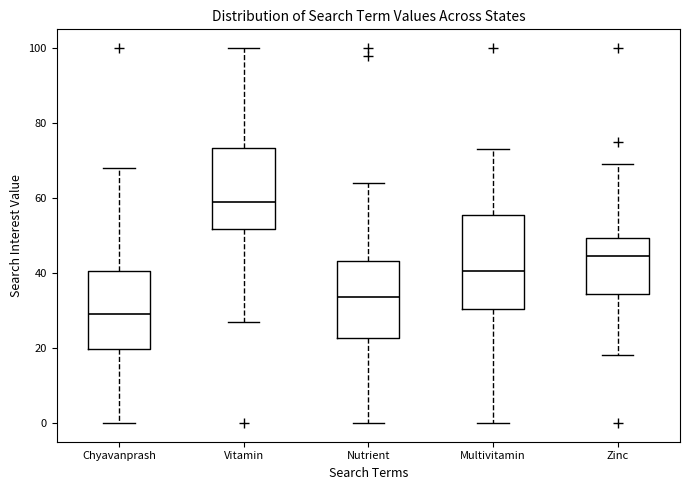

Reading left to right, transcribe this box plot: for each box, give where its median line is, the range the box spans, and where its two whiskers end, as read against the y-axis. The values are not printed on the chart, so give them approximately, as read against the axis.

Chyavanprash: median 30, box 20 to 40, whiskers 0 to 68
Vitamin: median 60, box 52 to 74, whiskers 28 to 100
Nutrient: median 34, box 22 to 44, whiskers 0 to 64
Multivitamin: median 40, box 30 to 56, whiskers 0 to 74
Zinc: median 44, box 34 to 50, whiskers 18 to 70